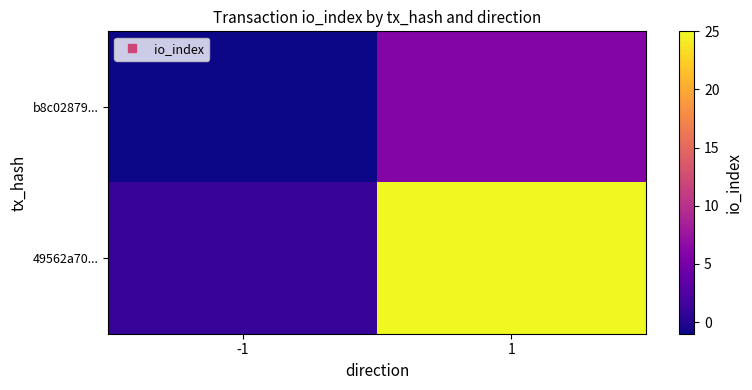

Reading right to left, what are all the values shown in this chart?

b8c02879...: 1=6	-1=-1
49562a70...: 1=25	-1=1